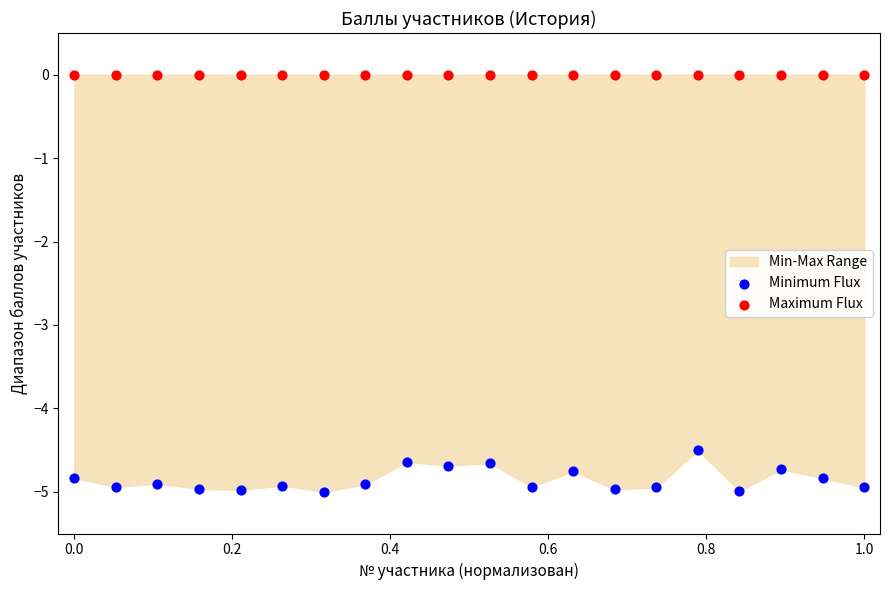

In the Minimum Flux series, what Y value is closest to -4?

-4.5